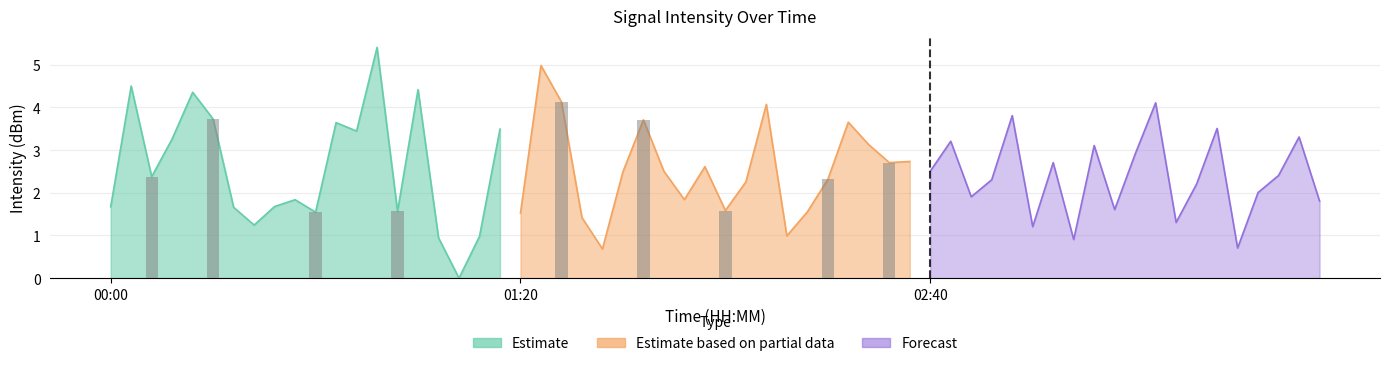

How many data points in Estimate are less than 2?

10